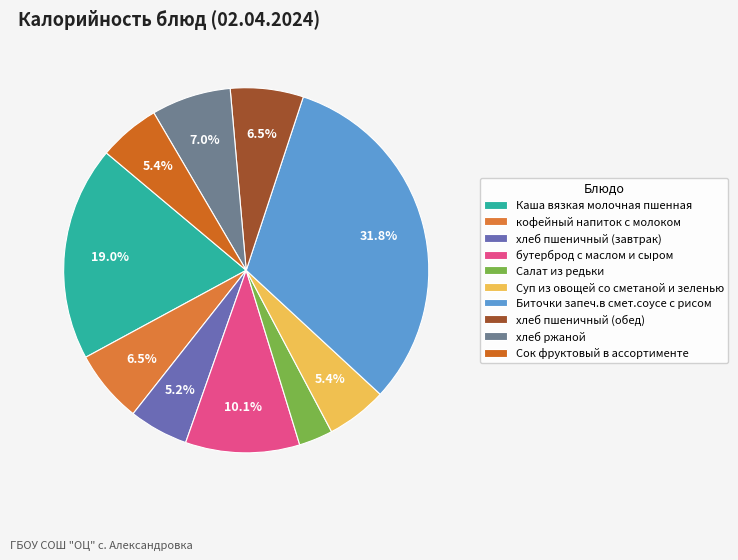

Is there any slice that represents more than half of the pie?

No